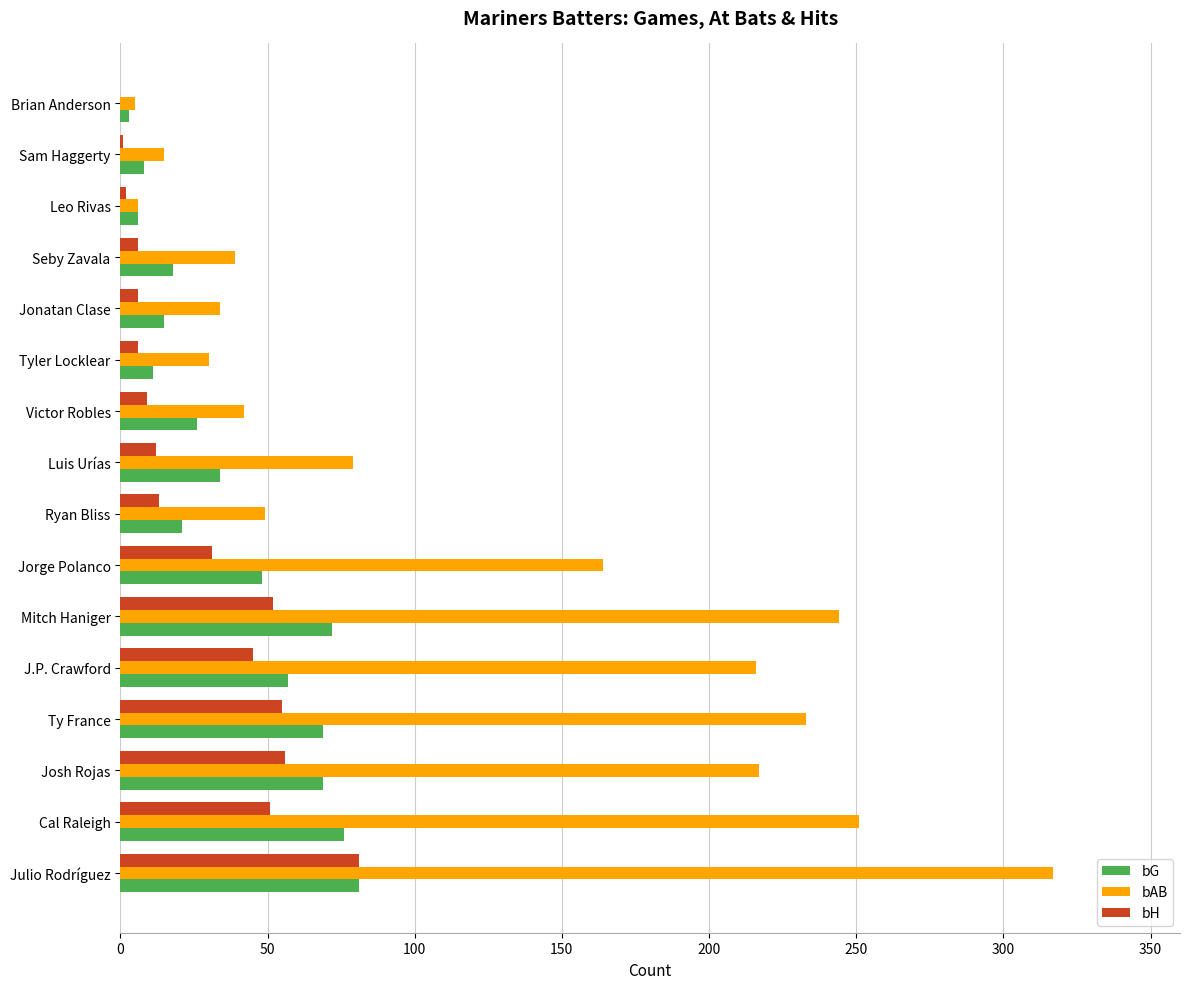

What is the total value across all series at J.P. Crawford?

318